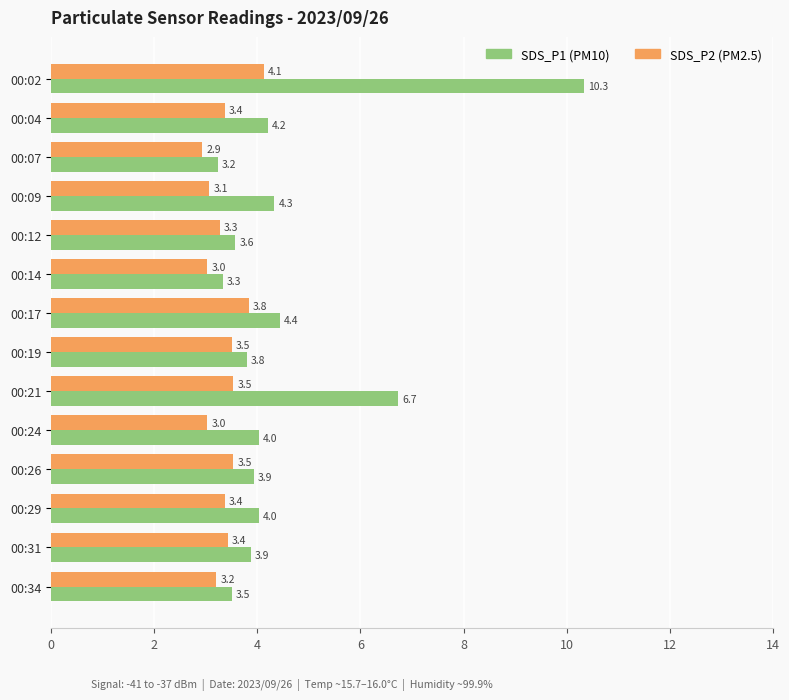

What is the approximate value of SDS_P2 (PM2.5) at 00:19?

3.5